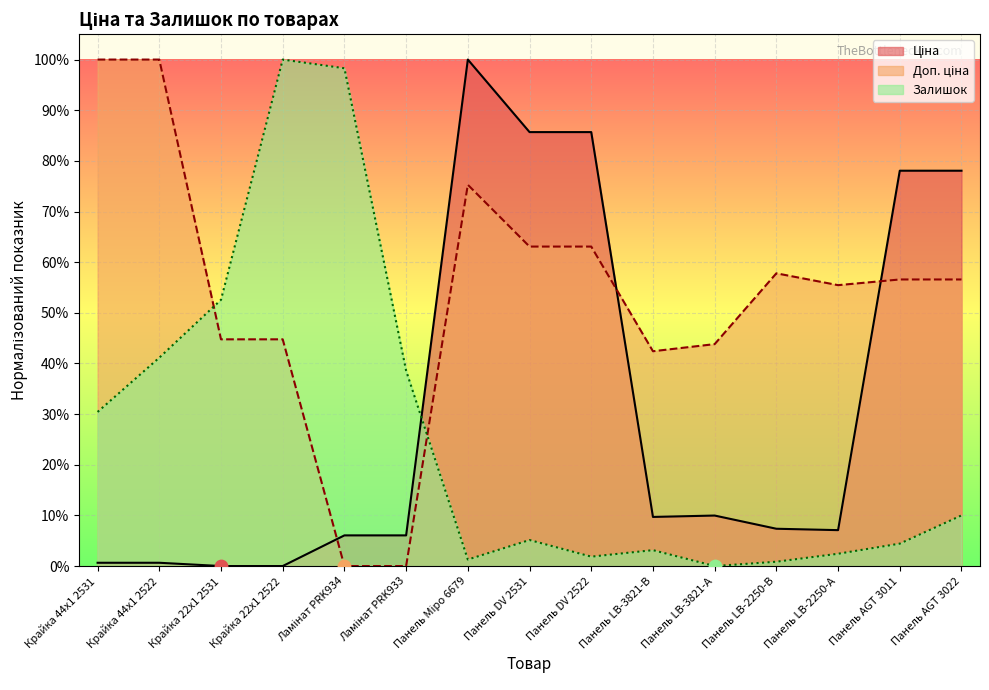

Which series has the largest total across all categories?

Доп. ціна